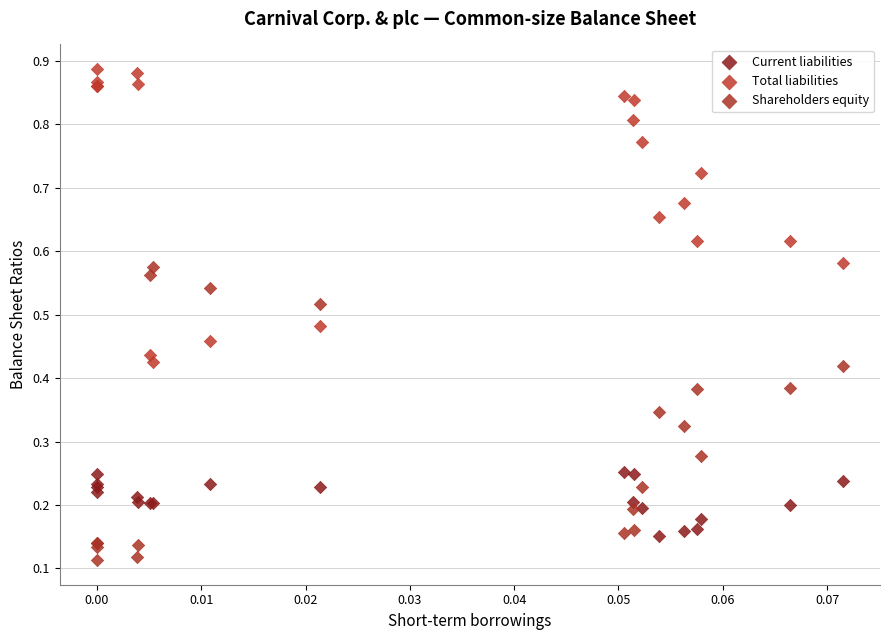

What are all the series names shown in the legend?

Current liabilities, Total liabilities, Shareholders equity